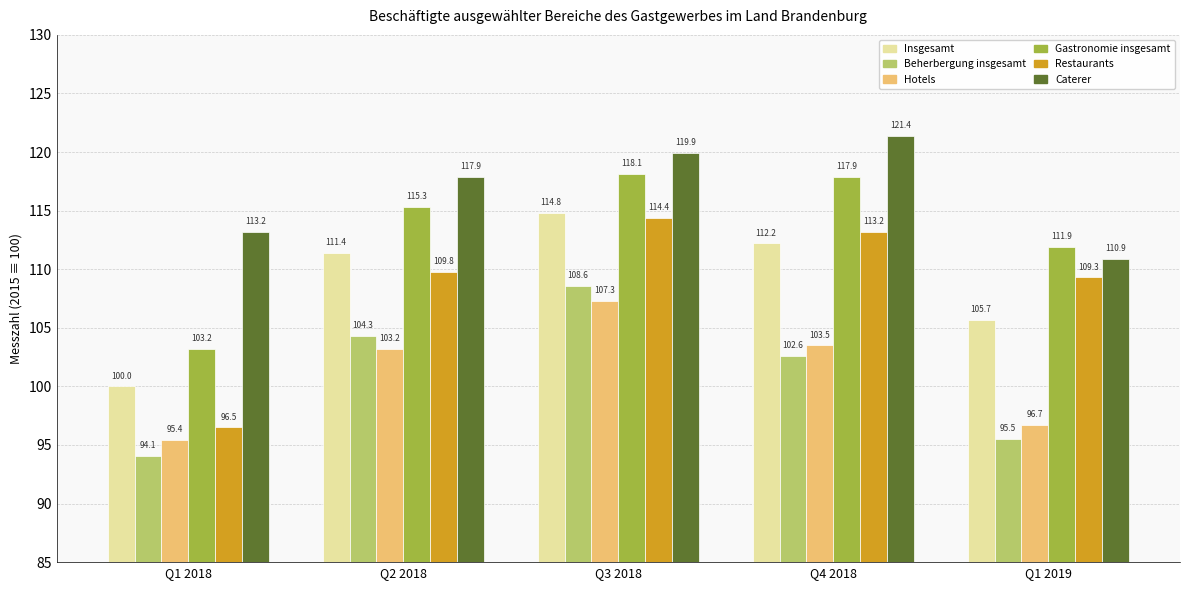

At Q2 2018, list the series in order from smallest to largest.

Hotels, Beherbergung insgesamt, Restaurants, Insgesamt, Gastronomie insgesamt, Caterer